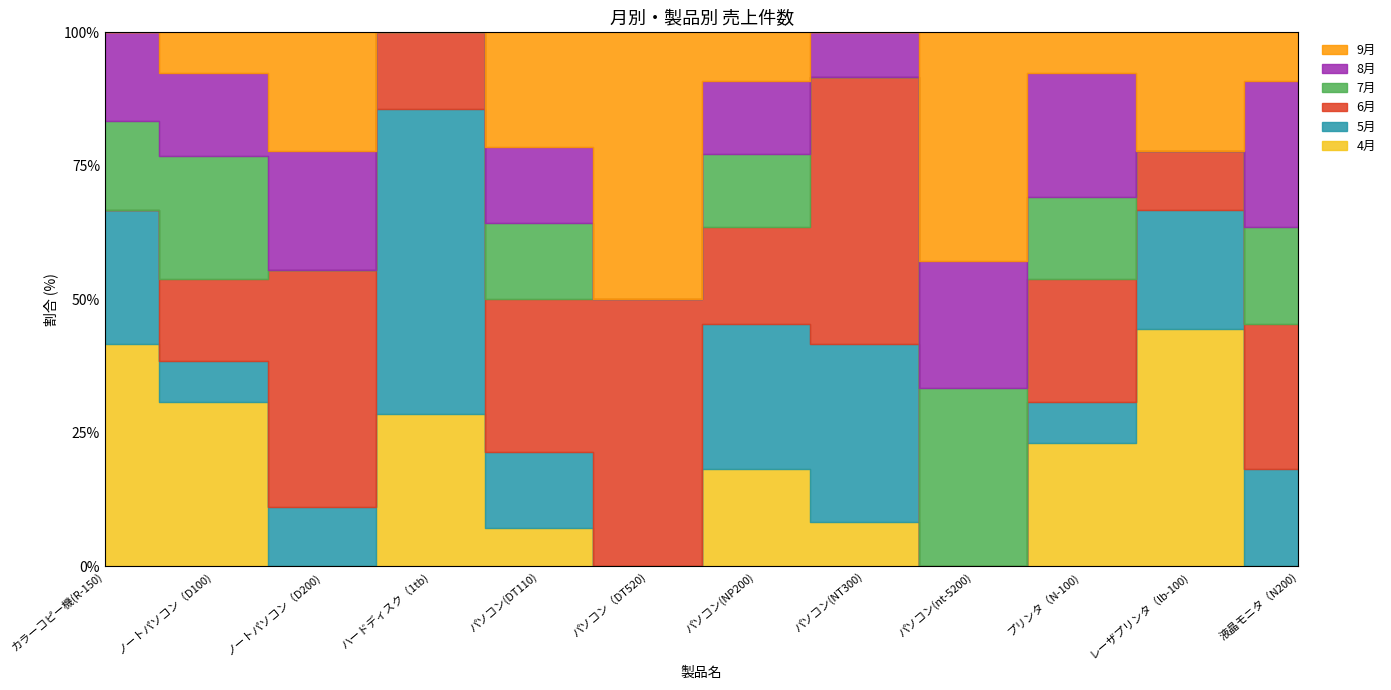

Which category has the highest value in the 8月 series?

パソコン(nt-5200)